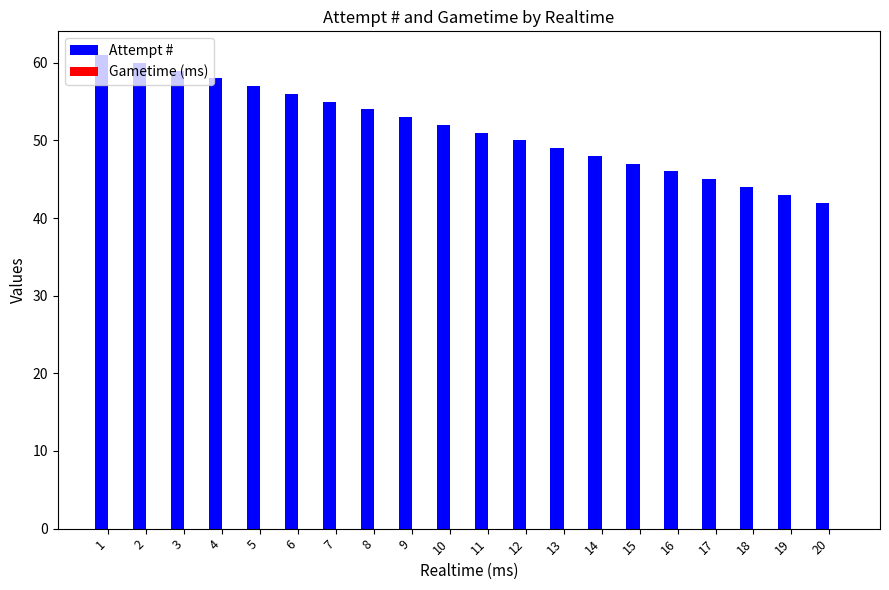

What is the value of the 1st bar from the left?

61